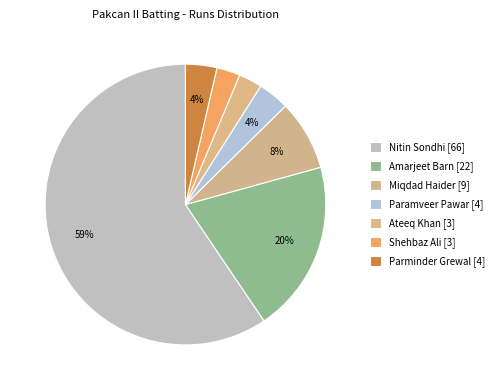

Rank the categories by value from highest to lowest.

Nitin Sondhi, Amarjeet Barn, Miqdad Haider, Paramveer Pawar, Parminder Grewal, Ateeq Khan, Shehbaz Ali